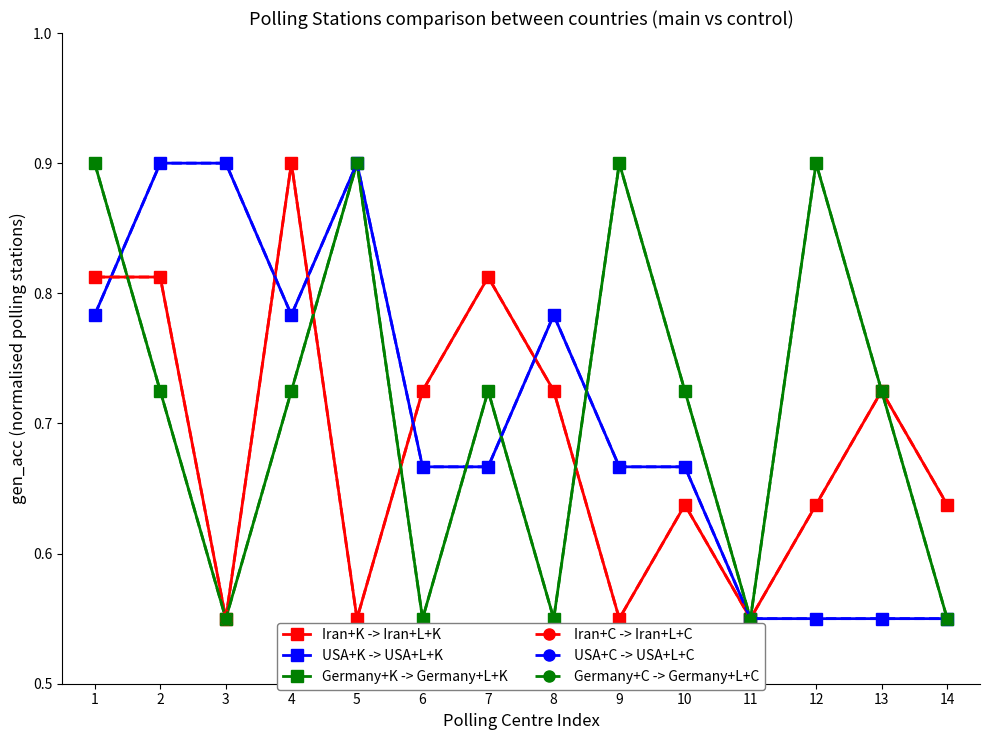

Does the chart have visible grid lines?

No